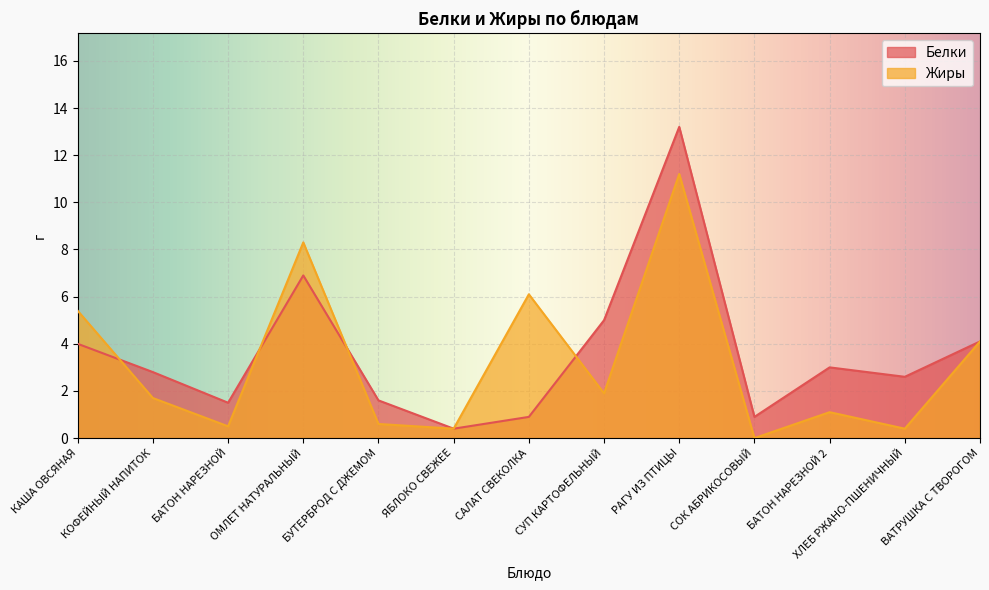

What is the difference between the maximum and minimum values in the Белки series?

12.8